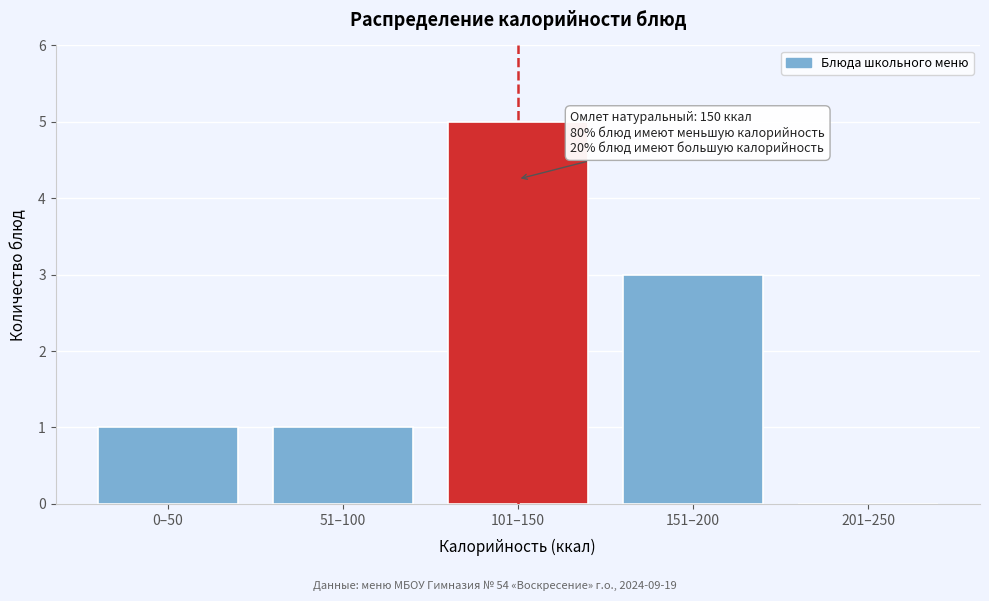

Reading left to right, transcribe all the data shown in this chart.

0–50=1	51–100=1	101–150=5	151–200=3	201–250=0